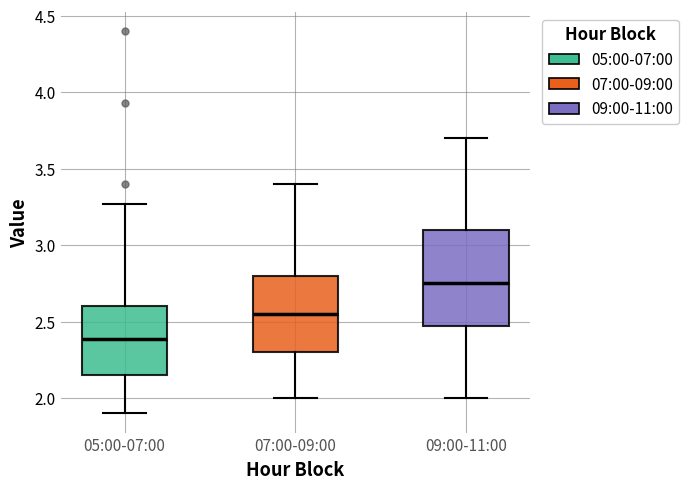

Which box is the tallest, from its lower edge to its upper edge?

09:00-11:00